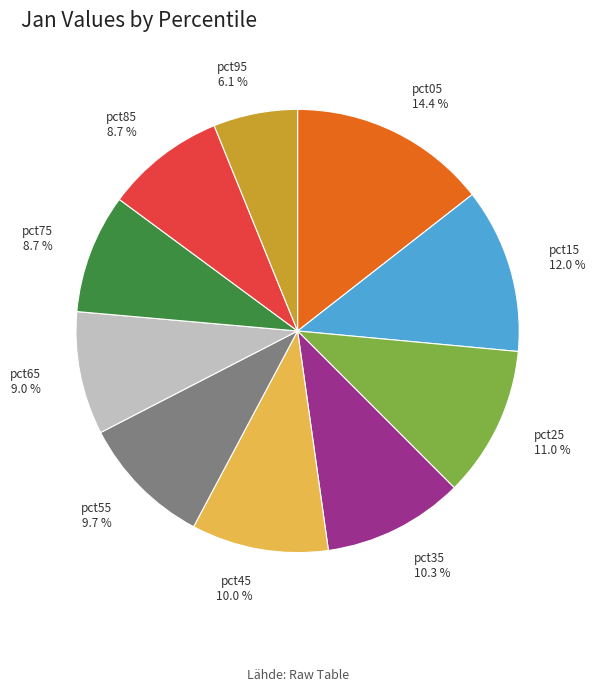

Which slice is the largest?

pct05